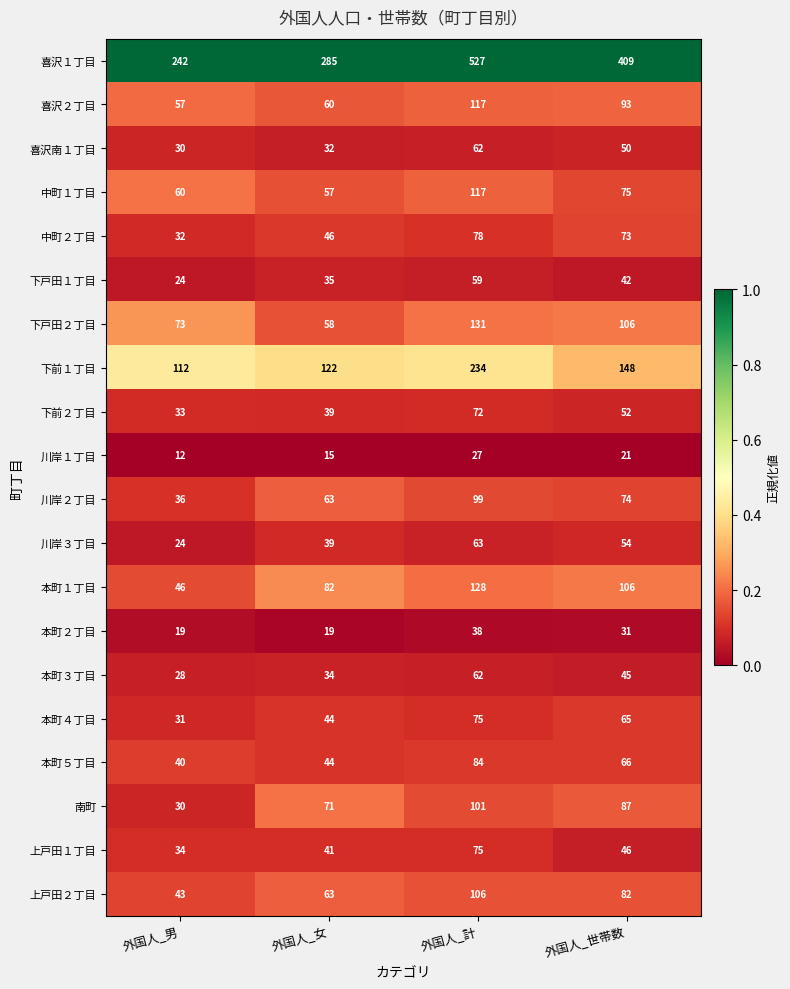

The value of 川岸１丁目 at 外国人_女 is 24. True or false?

False